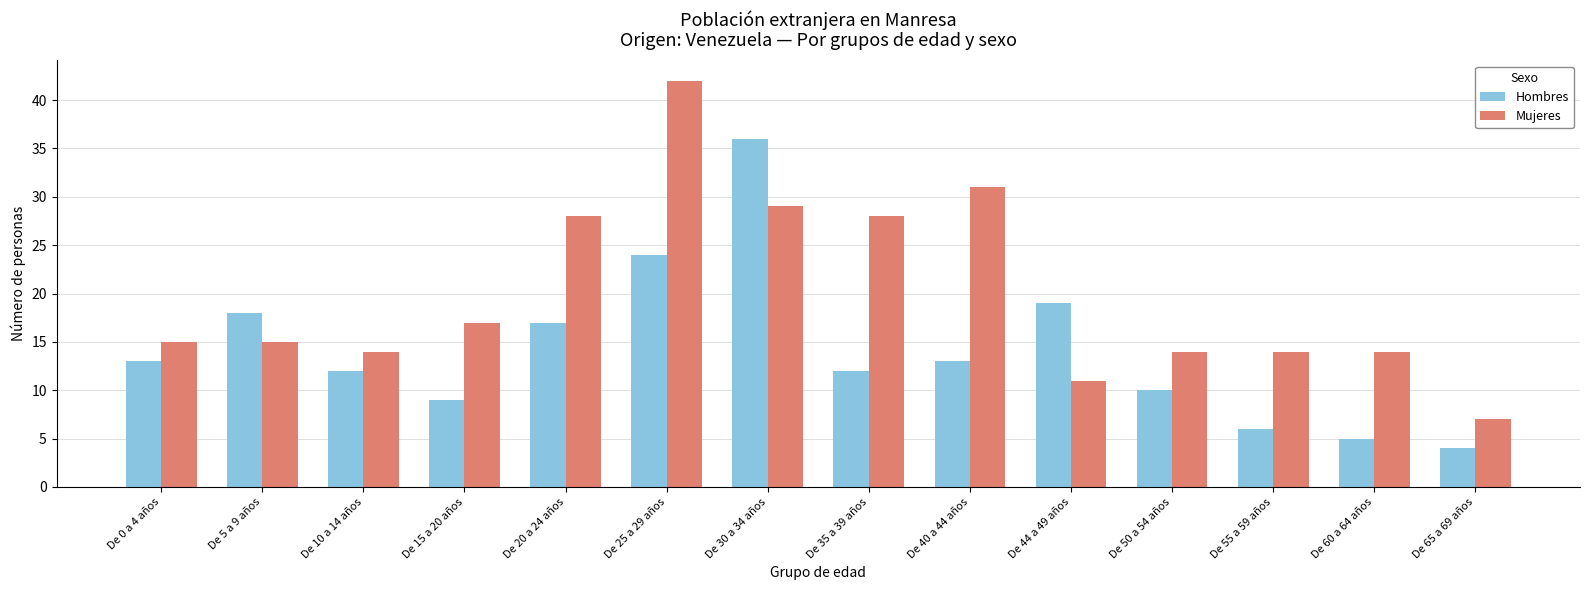

Read the Mujeres value at De 0 a 4 años, to the nearest 10.

20